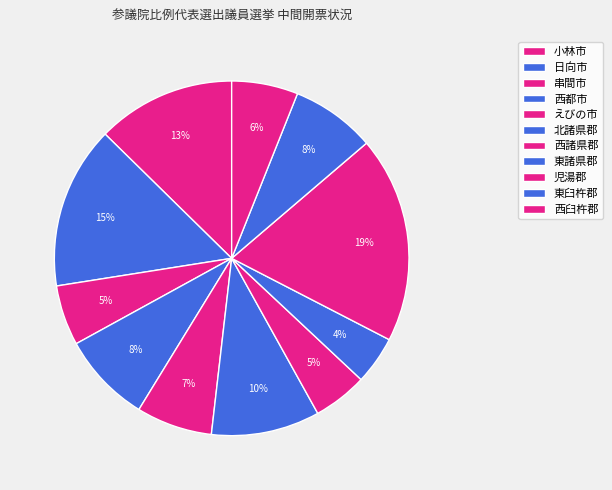

To the nearest percent, what is the difference between the 日向市 and 西臼杵郡 slice percentages?

9%